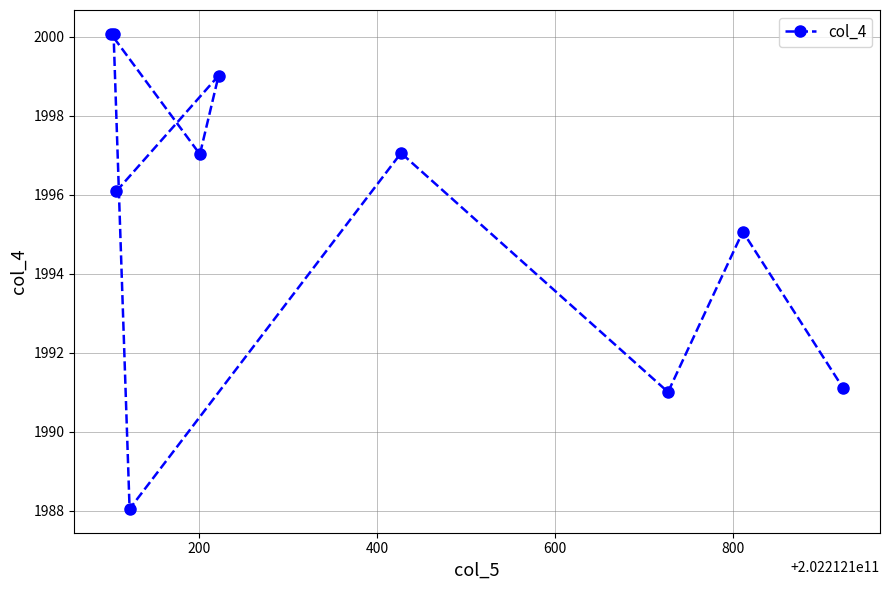

What is the difference between the second highest and minimum values?

12.0